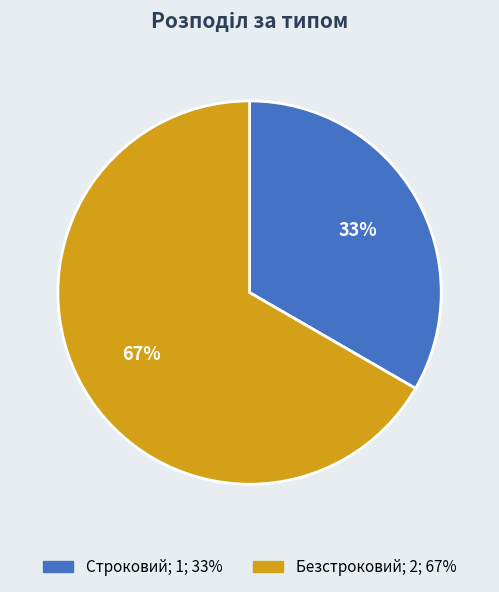

How many segments does this pie chart have?

2